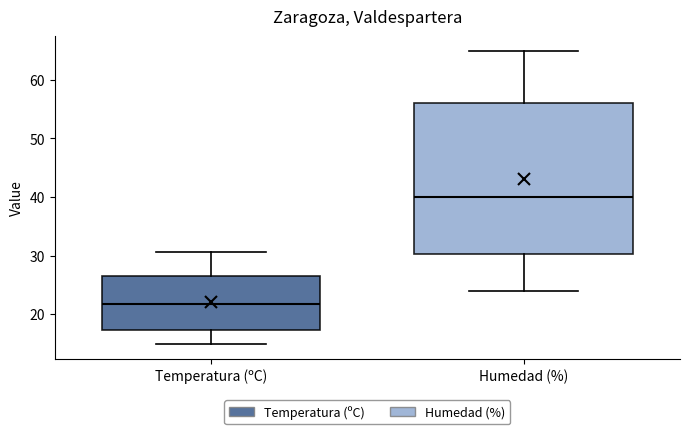

Which box's median line is the lowest?

Temperatura (ºC)